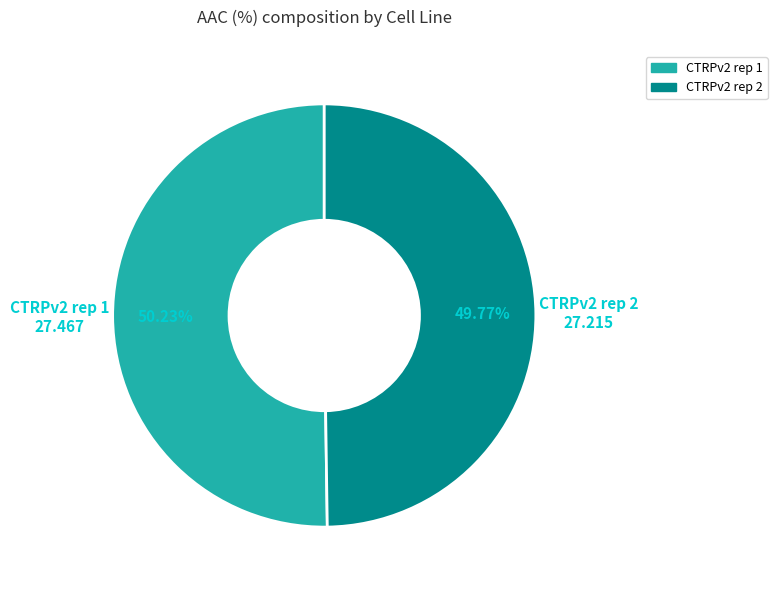

To the nearest percent, what is the average slice percentage?

50%